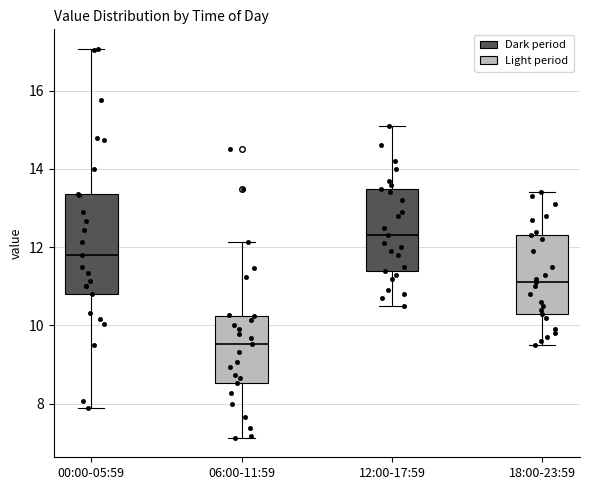

Reading left to right, transcribe this box plot: for each box, give where its median line is, the range the box spans, and where its two whiskers end, as read against the y-axis. The values are not printed on the chart, so give them approximately, as read against the axis.

00:00-05:59: median 11.8, box 10.8 to 13.4, whiskers 8.0 to 17.0
06:00-11:59: median 9.6, box 8.6 to 10.2, whiskers 7.2 to 12.2
12:00-17:59: median 12.4, box 11.4 to 13.6, whiskers 10.6 to 15.2
18:00-23:59: median 11.2, box 10.4 to 12.4, whiskers 9.6 to 13.4